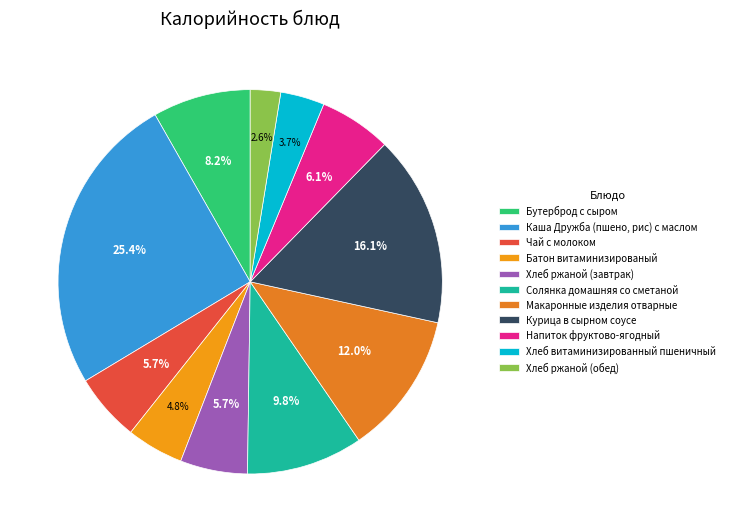

To the nearest percent, what portion does Каша Дружба (пшено, рис) с маслом represent?

25%